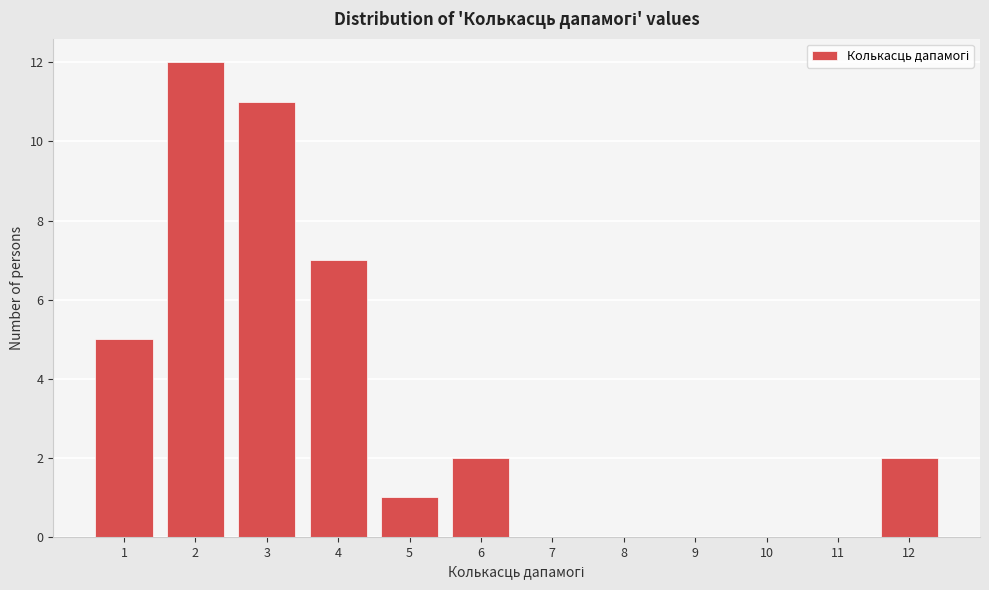

Which range on the x-axis has the tallest bar?

1.5 to 2.5